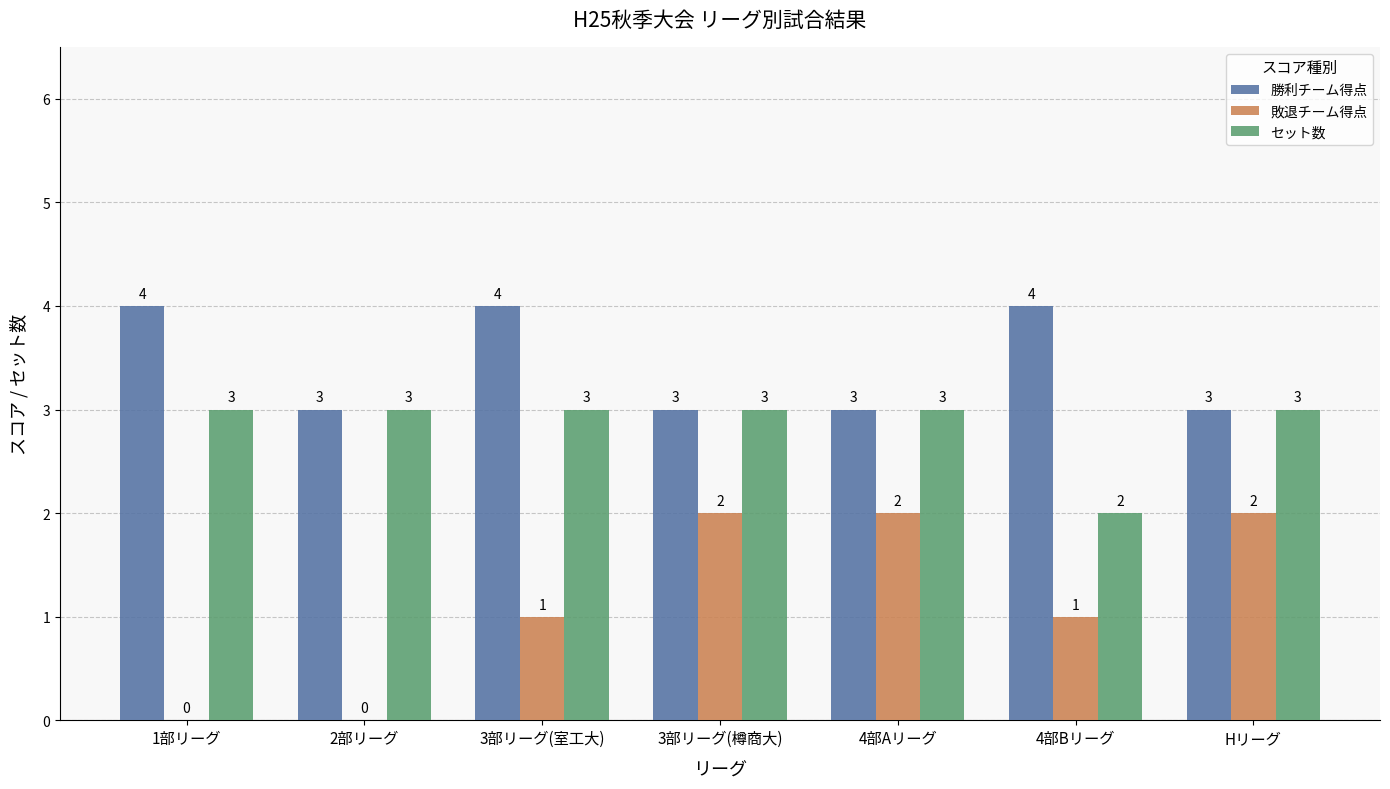

How many groups of bars are there?

7